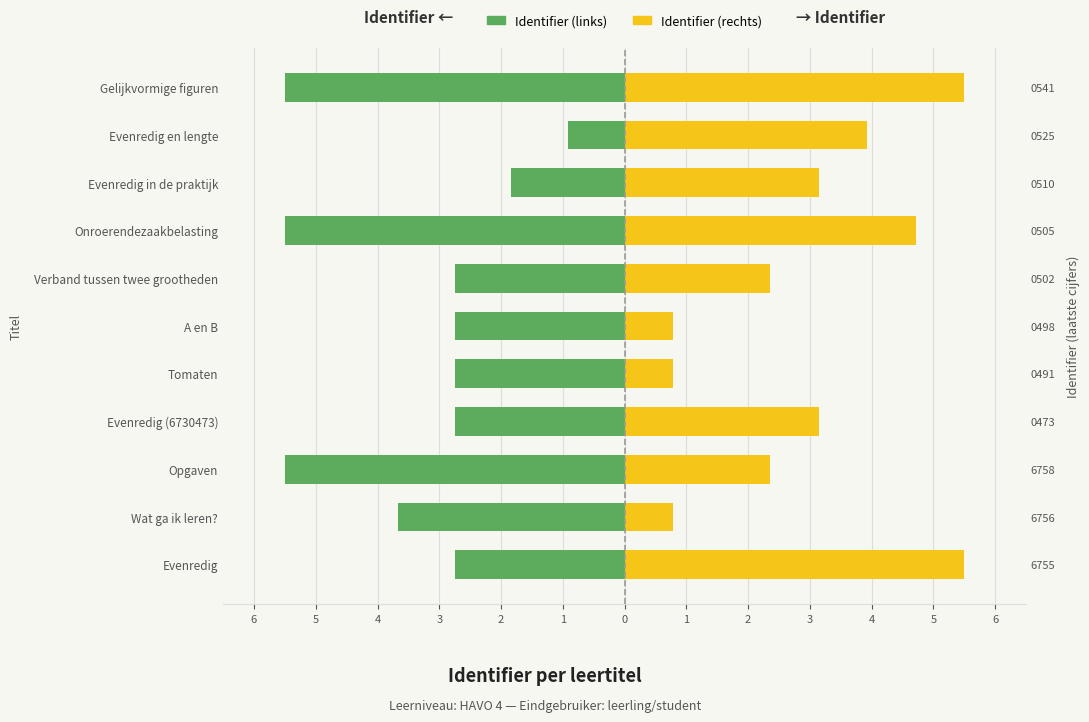

What is the sum of all Identifier (rechts) values?

33.0